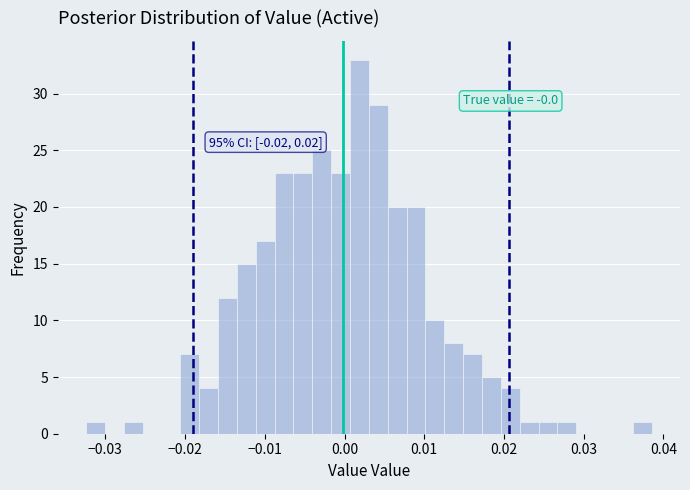

Read against the x-axis, roughly where is the centre of the tallest bar?

0.002